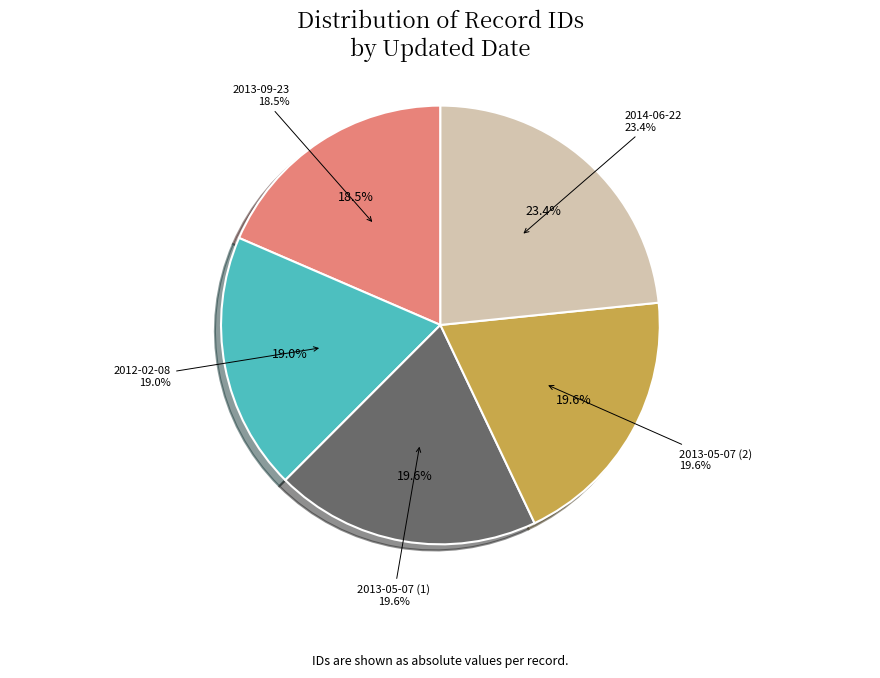

To the nearest percent, what percentage of the pie is 2012-02-08?

19%